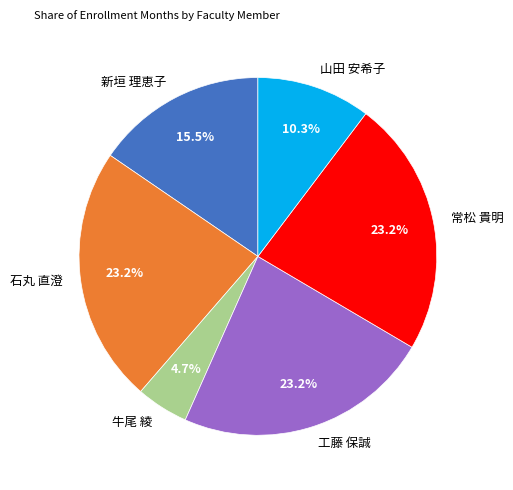

Which category has the smallest portion of the pie?

牛尾 綾